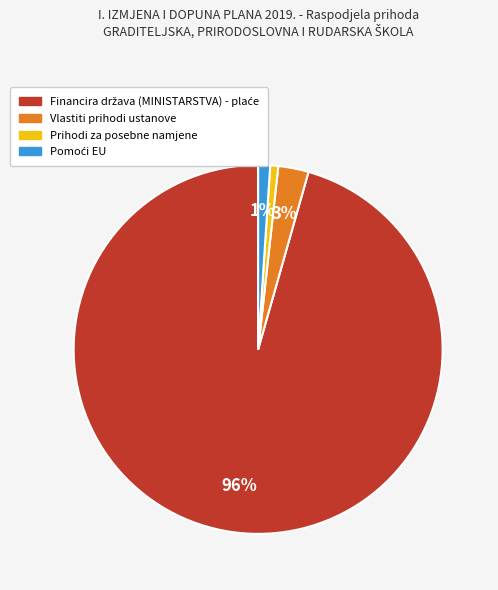

How many slices are in this pie chart?

4